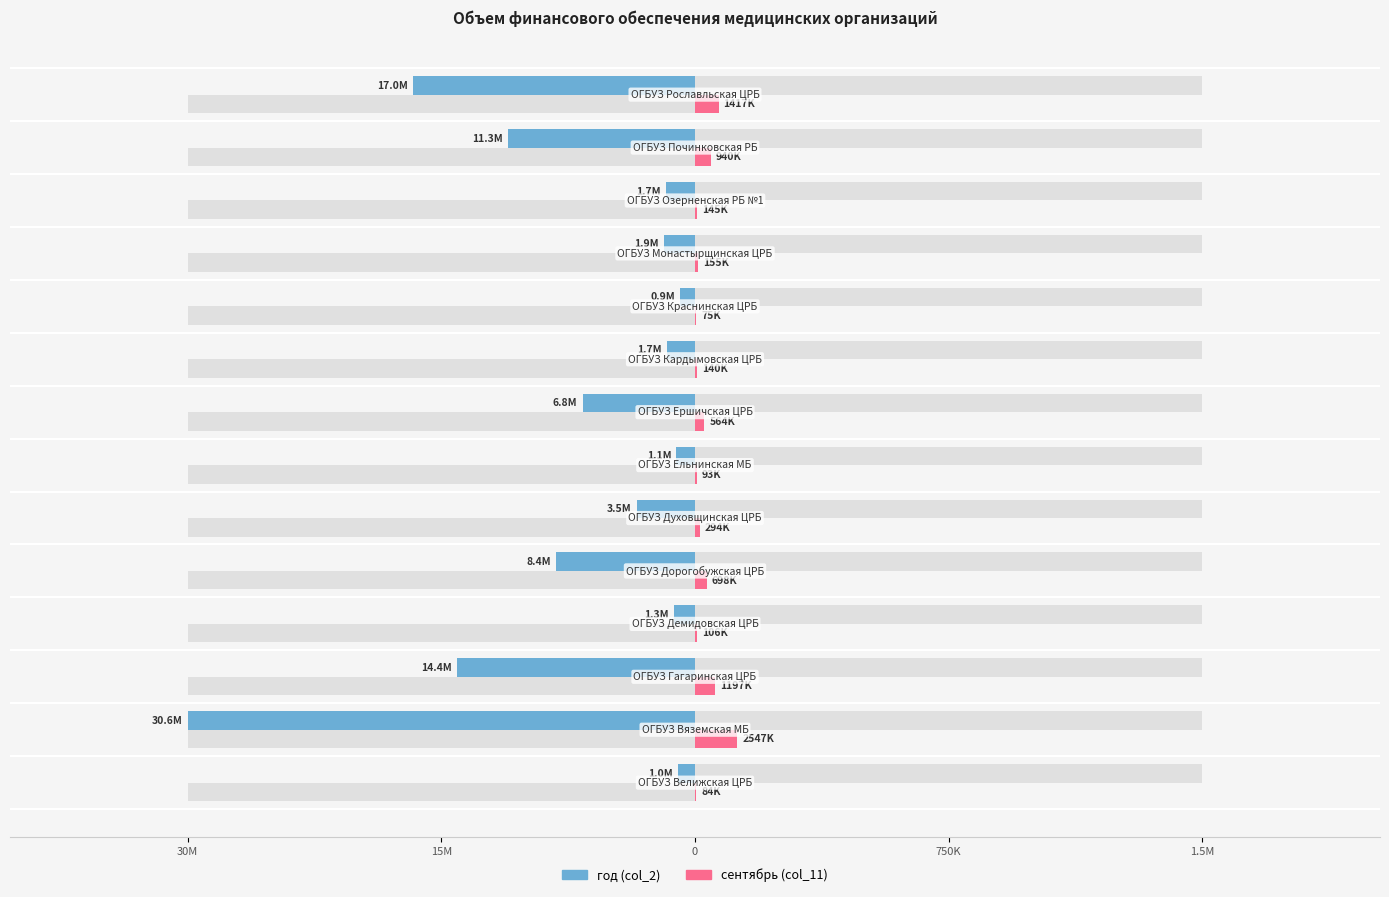

What are all the series names shown in the legend?

год (col_2), сентябрь (col_11)